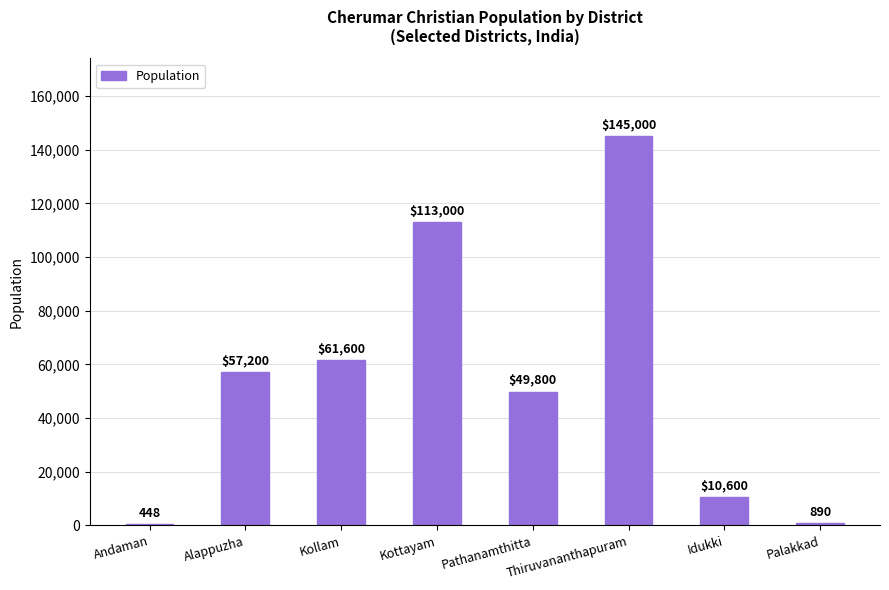

True or false: the data shows 232958 at Thiruvananthapuram.

False